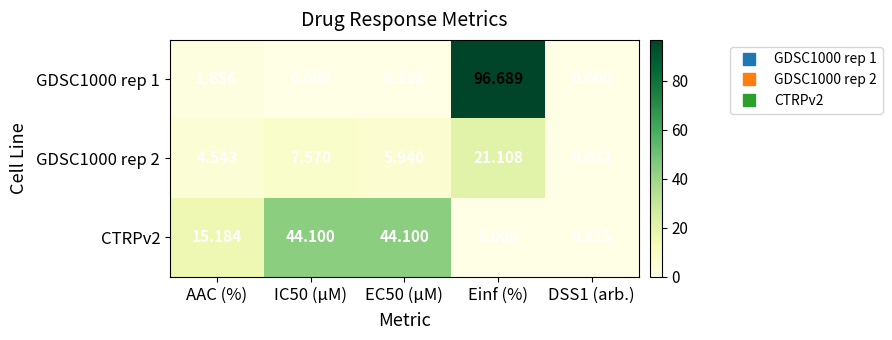

Is the value of GDSC1000 rep 1 at DSS1 (arb.) greater than the value of CTRPv2 at EC50 (µM)?

No